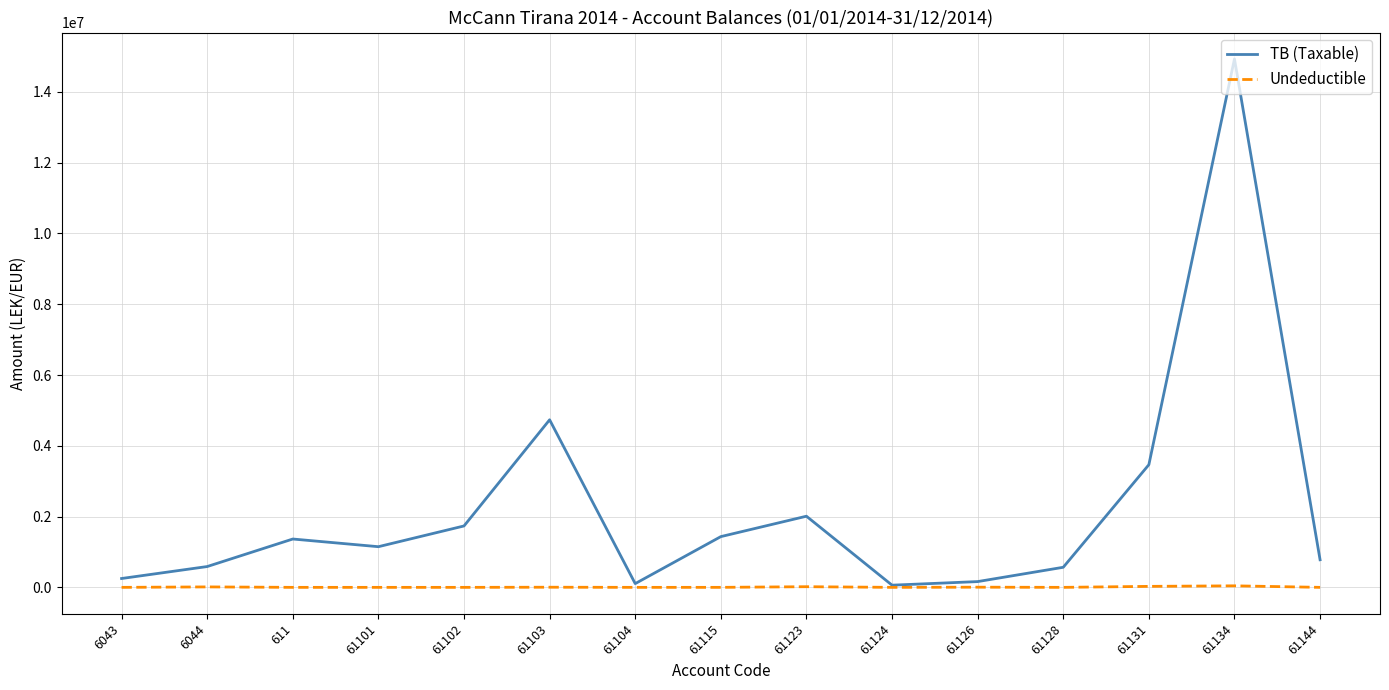

Between 6043 and 611, which series saw the biggest shift?

TB (Taxable)